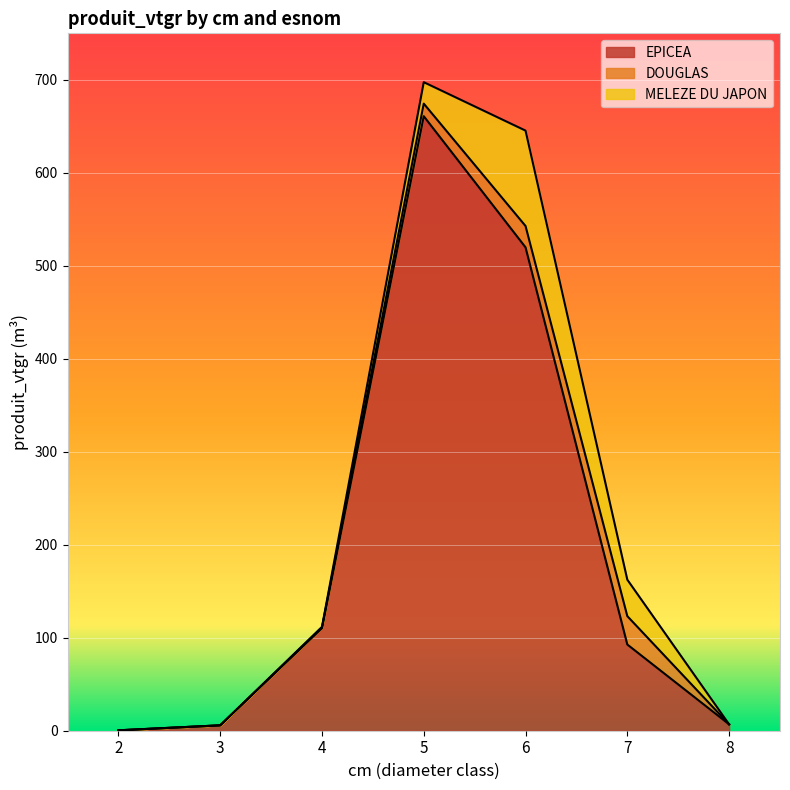

At 7, list the series in order from smallest to largest.

DOUGLAS, MELEZE DU JAPON, EPICEA